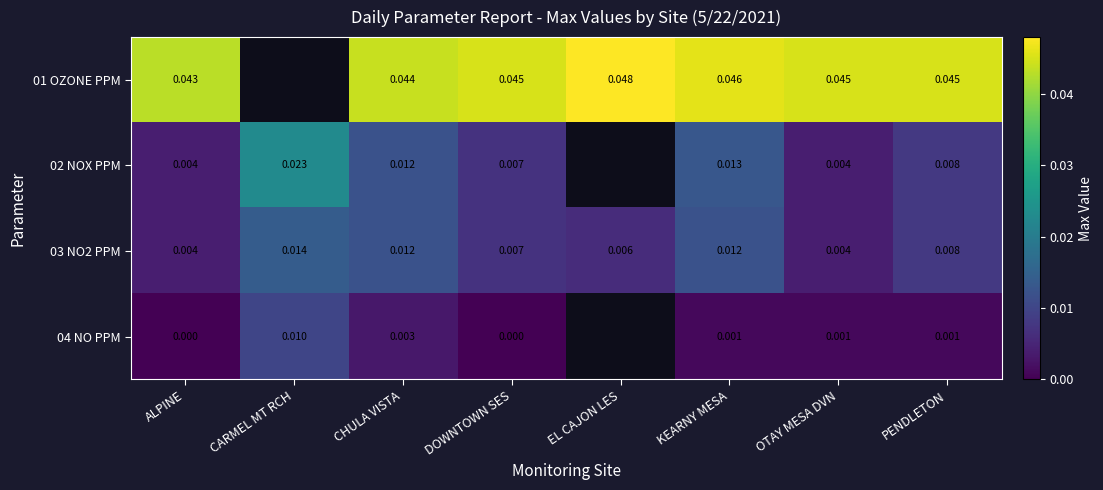

At how many categories does at least one series exceed 0?

8